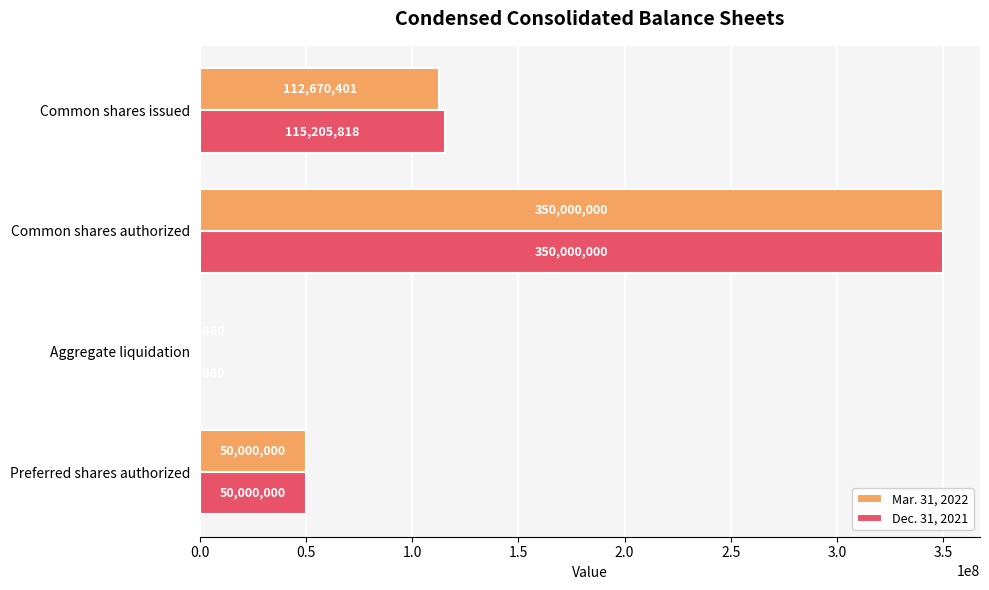

How many series are shown in this chart?

2